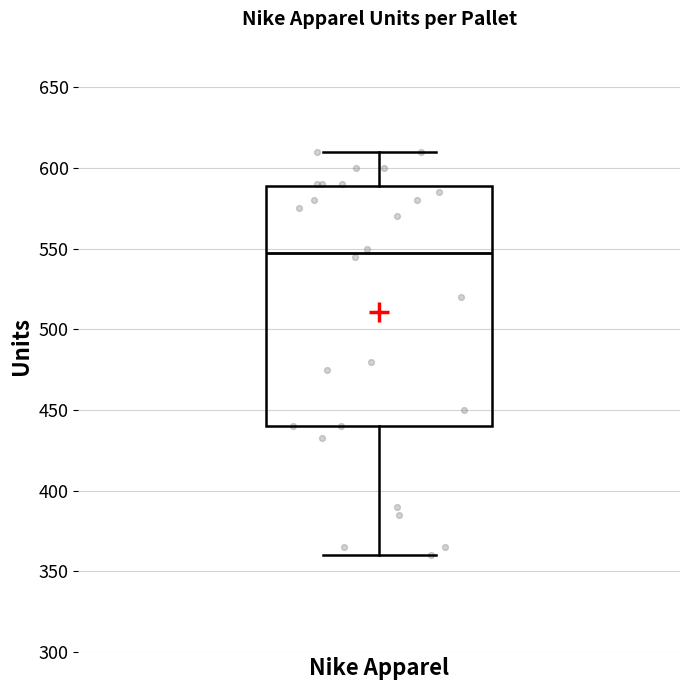

Read this box plot against the y-axis: the position of the median line, the range covered by the box, and the ends of both whiskers. The values are not printed on the chart, so give them approximately, as read against the axis.

median 550, box 440 to 590, whiskers 360 to 610